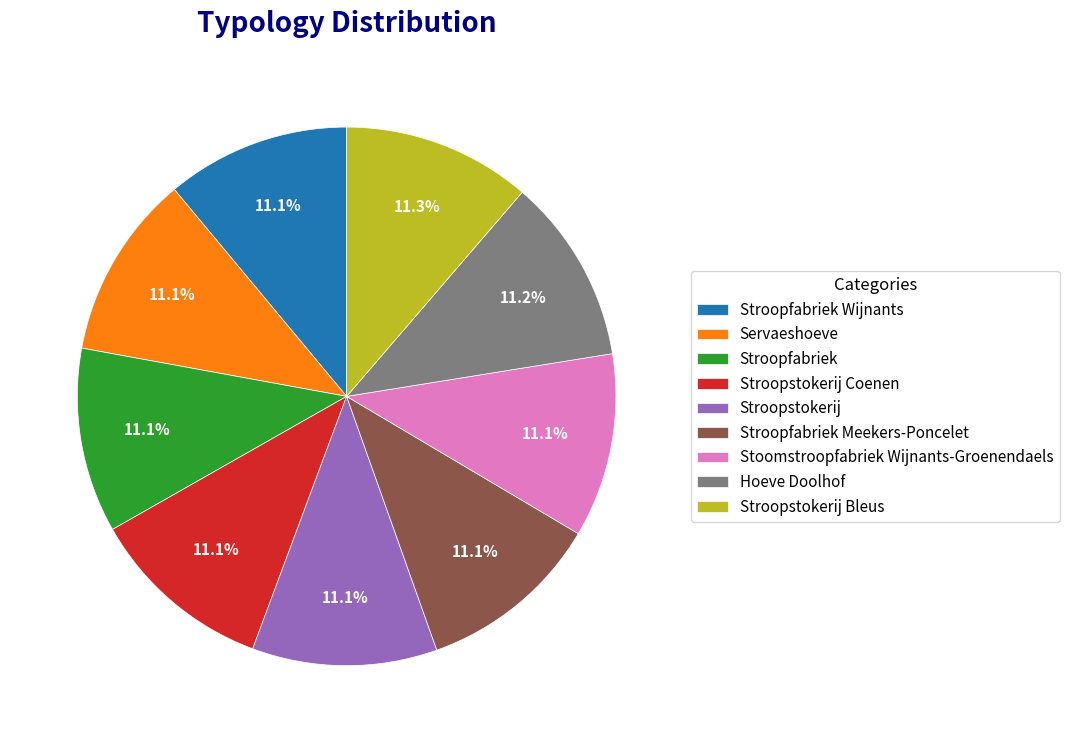

Does Stroopfabriek Wijnants account for over 50% of the chart?

No